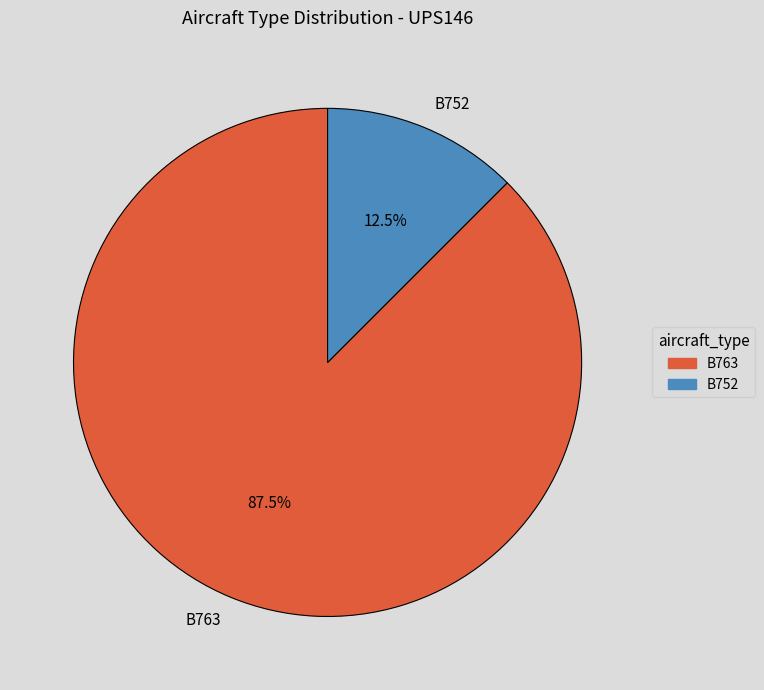

What is the total percentage of B752 and B763?

100.0%